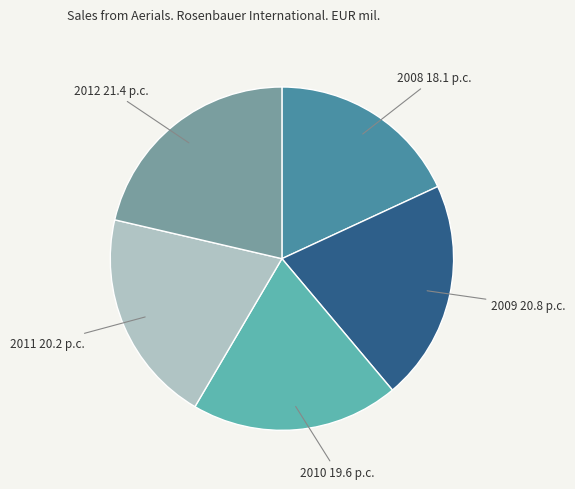

How many slices are in this pie chart?

5